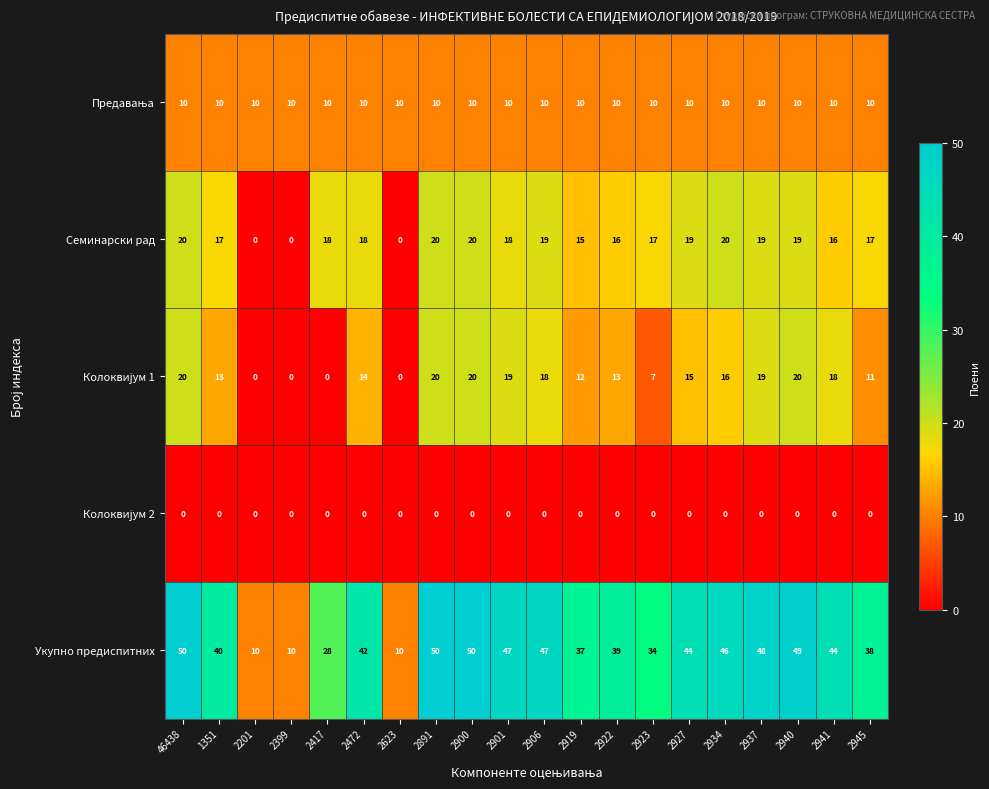

Which series has the largest range (max minus min)?

Укупно предиспитних